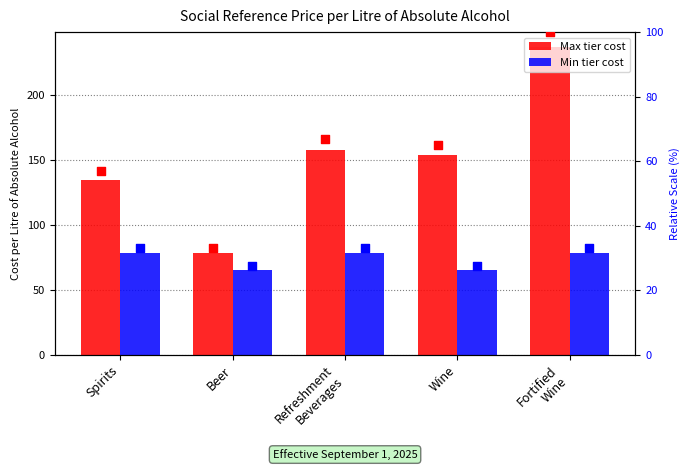

Which series contains the highest Y value?

Max tier cost